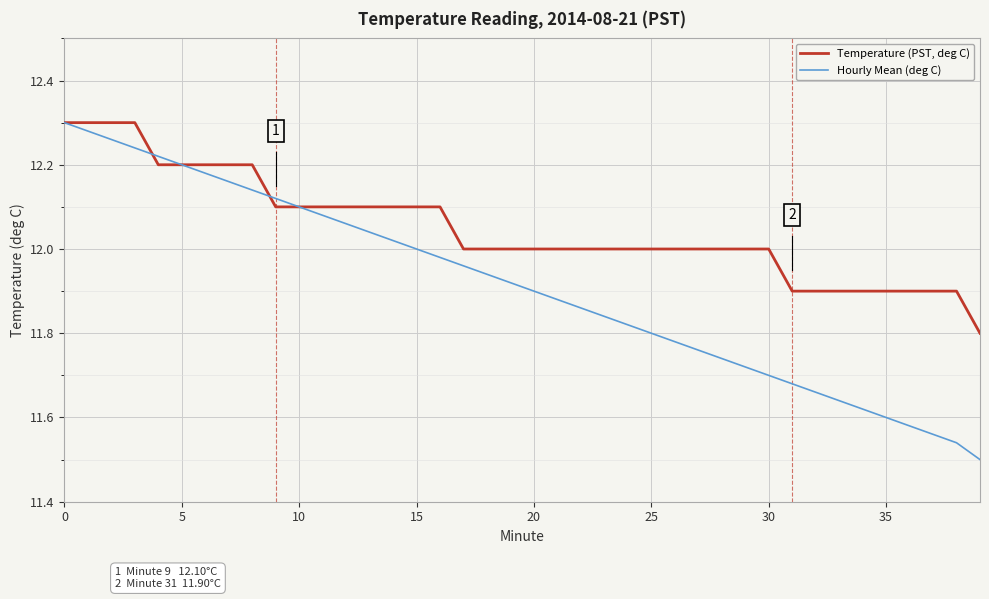

List the series in order of their overall mean, highest first.

Temperature (PST, deg C), Hourly Mean (deg C)